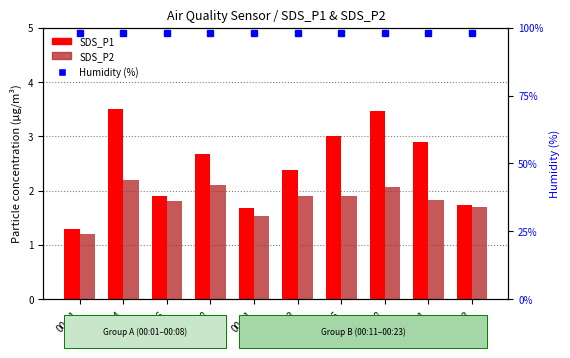

Rank the categories by SDS_P2 value from lowest to highest.

00:01, 00:11, 00:23, 00:06, 00:21, 00:13, 00:16, 00:18, 00:08, 00:04